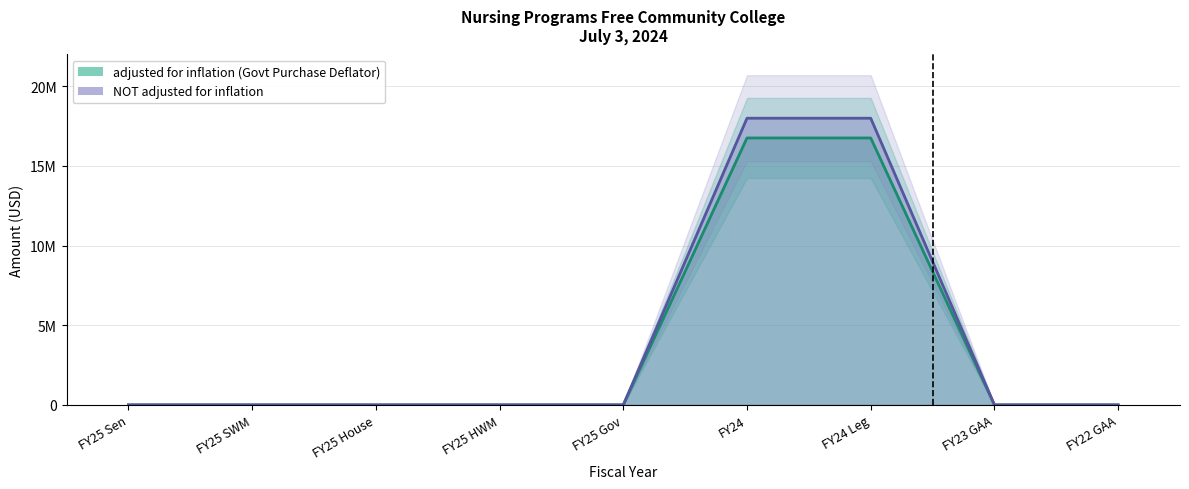

What position from the left is FY22 GAA?

9